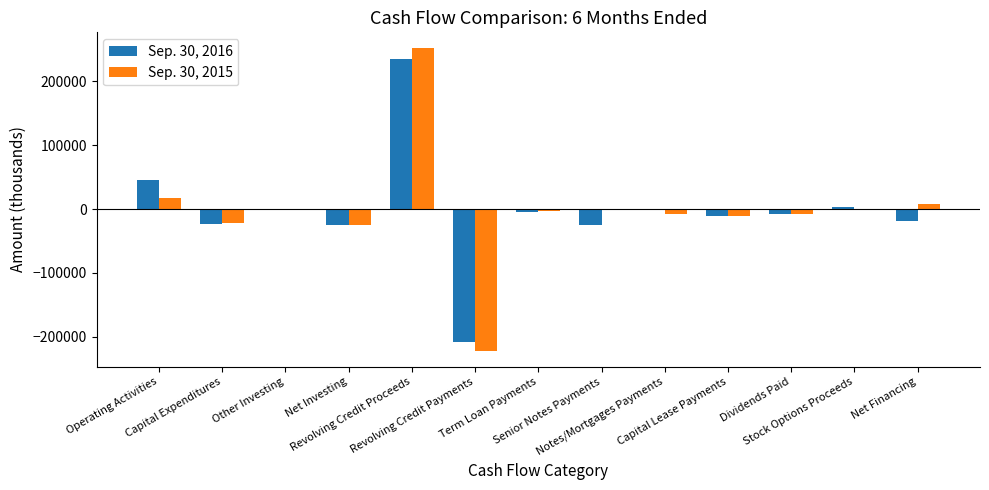

What is the sum of all Sep. 30, 2016 values?

-40262